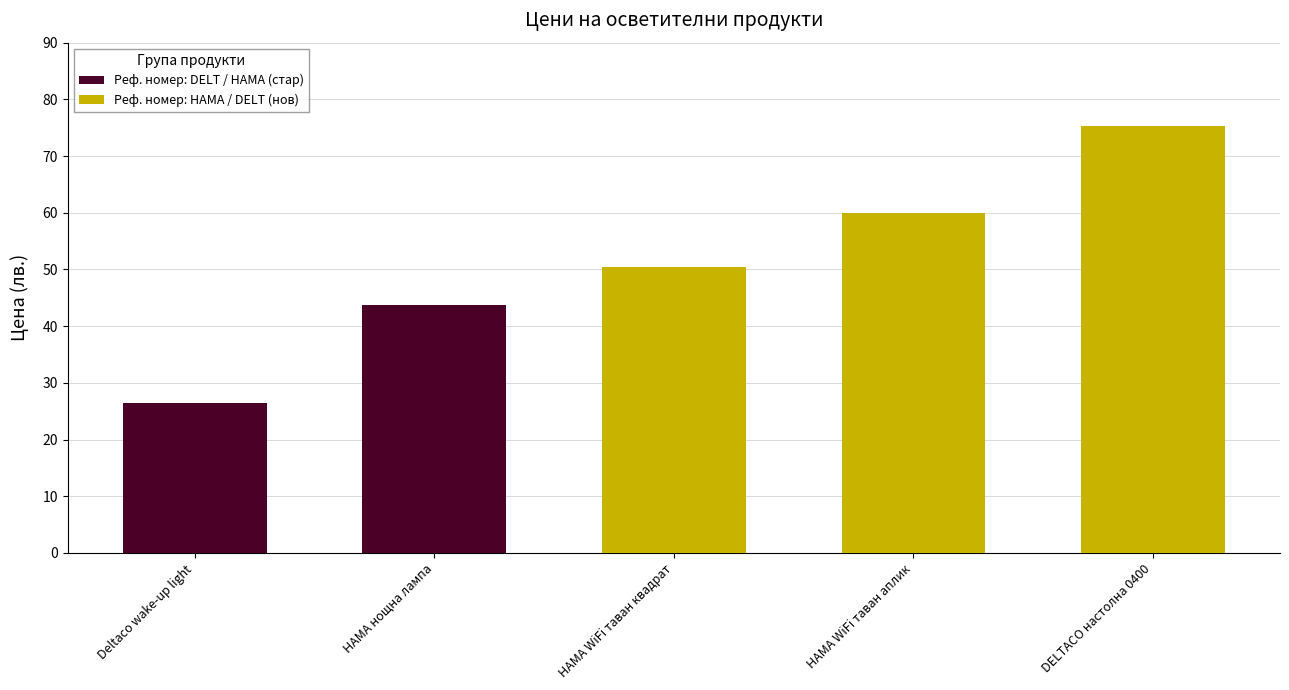

At which label does Реф. номер: DELT / HAMA (стар) reach its peak?

HAMA нощна лампа